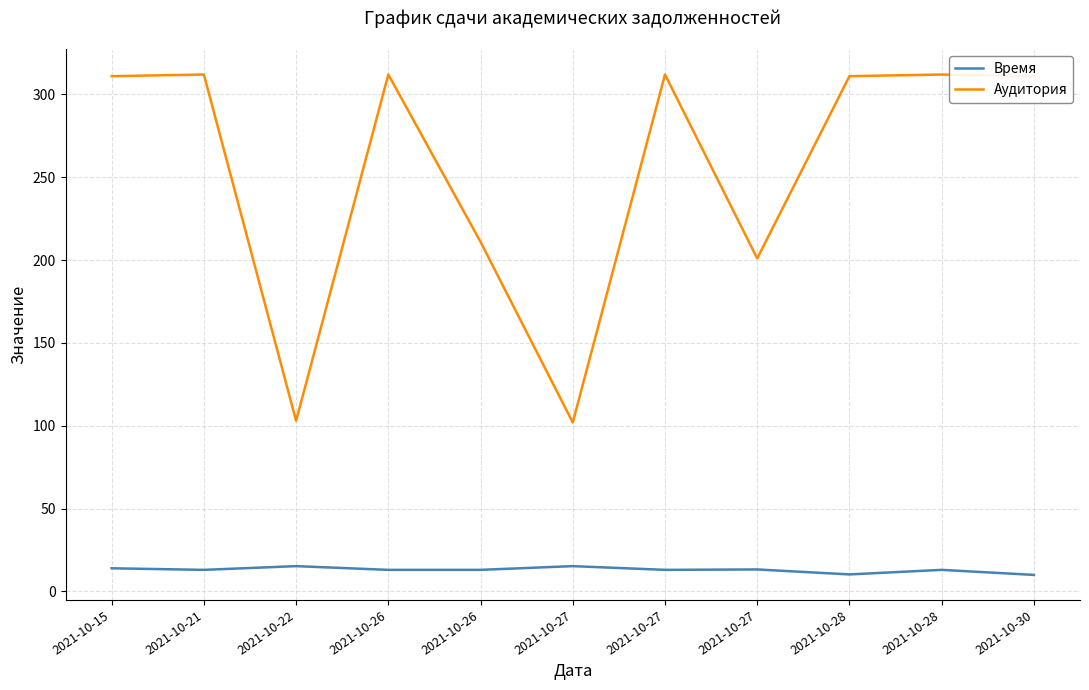

At 2021-10-22, list the series in order from largest to smallest.

Аудитория, Время